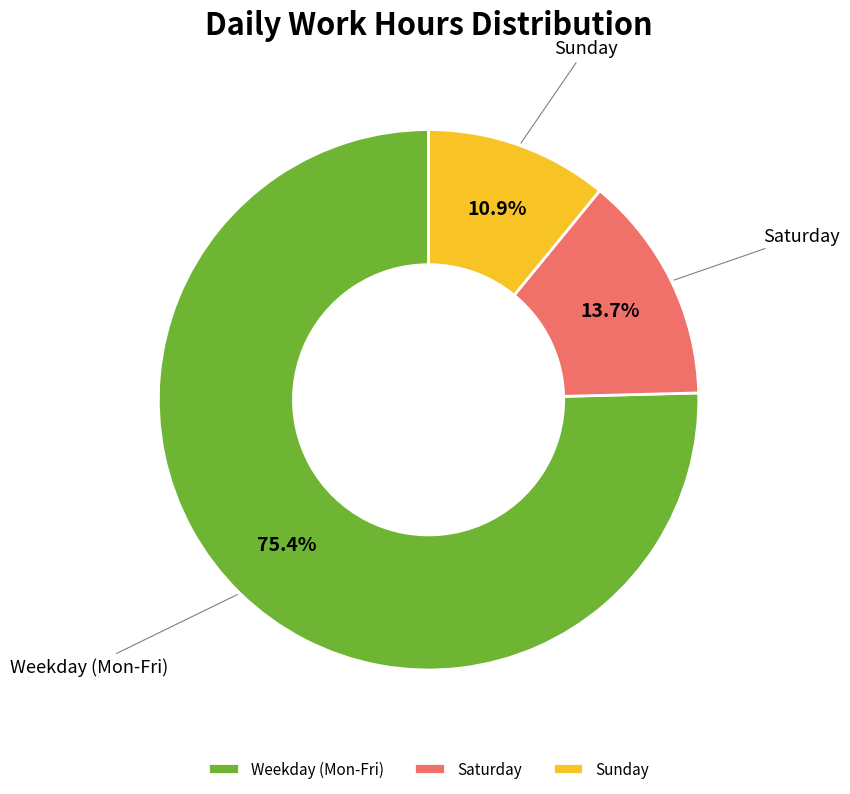

To the nearest percent, what is the average slice percentage?

33%